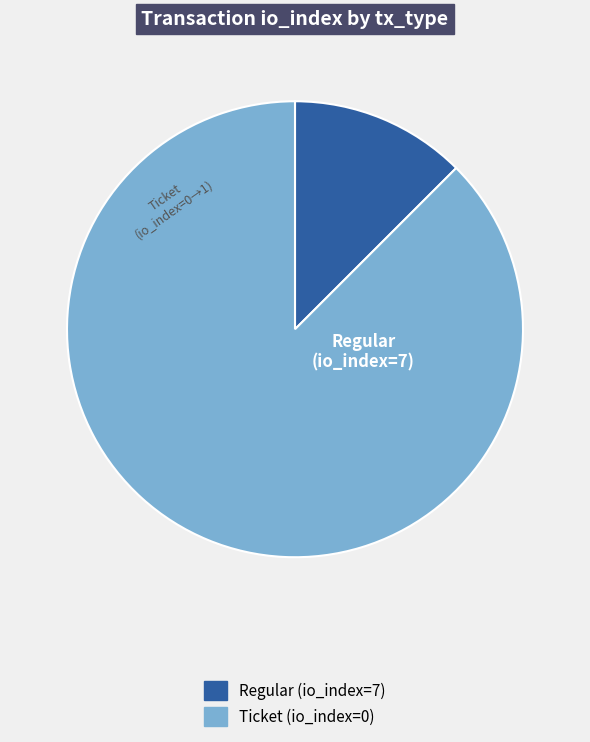

Does any single category account for the majority?

Yes